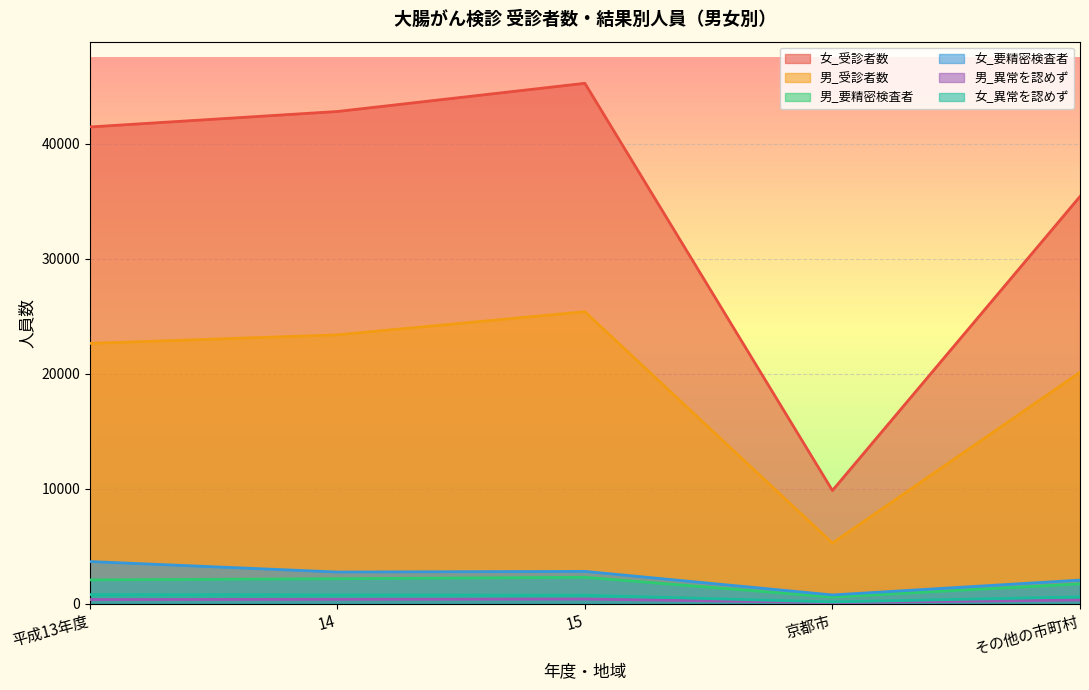

True or false: 男_受診者数 and 男_異常を認めず cross at least once.

False